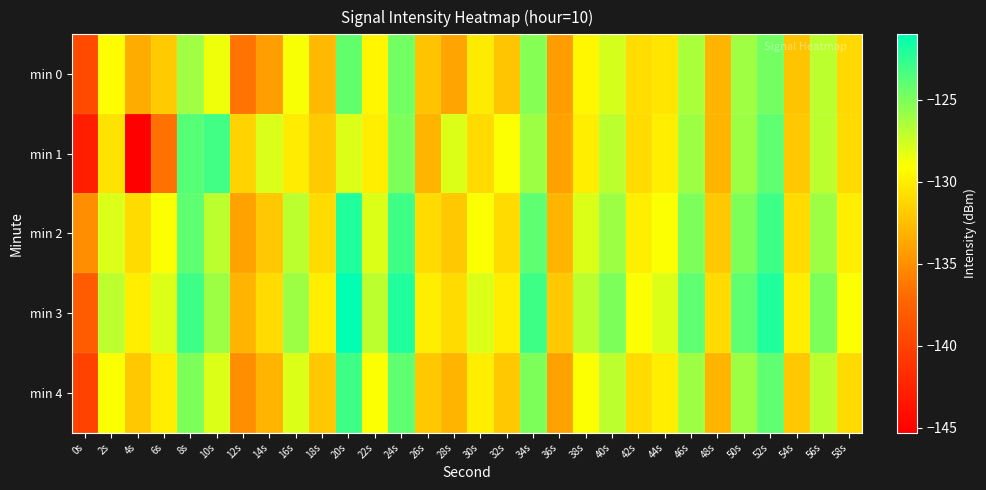

Reading left to right, transcribe all the data shown in this chart.

min 0: 0s=-139.4	2s=-129.2	4s=-133.5	6s=-131.9	8s=-126.1	10s=-128.6	12s=-136.4	14s=-134.2	16s=-128.9	18s=-132.8	20s=-124.1	22s=-129.6	24s=-124.6	26s=-132.3	28s=-133.9	30s=-130.1	32s=-132.2	34s=-125.3	36s=-134.3	38s=-129.5	40s=-127.8	42s=-130.9	44s=-130.5	46s=-126.4	48s=-133.1	50s=-126.1	52s=-124.7	54s=-132.2	56s=-127.0	58s=-131.1
min 1: 0s=-142.8	2s=-130.6	4s=-145.3	6s=-136.6	8s=-123.7	10s=-123.1	12s=-131.4	14s=-128.0	16s=-130.1	18s=-131.9	20s=-128.0	22s=-130.0	24s=-125.0	26s=-133.0	28s=-128.0	30s=-131.0	32s=-129.0	34s=-126.0	36s=-134.0	38s=-130.0	40s=-127.0	42s=-131.0	44s=-130.0	46s=-126.0	48s=-133.0	50s=-126.0	52s=-124.0	54s=-132.0	56s=-127.0	58s=-131.0
min 2: 0s=-135.0	2s=-128.0	4s=-131.0	6s=-129.0	8s=-124.0	10s=-127.0	12s=-134.0	14s=-132.0	16s=-127.0	18s=-131.0	20s=-122.0	22s=-128.0	24s=-123.0	26s=-131.0	28s=-132.0	30s=-129.0	32s=-131.0	34s=-124.0	36s=-133.0	38s=-128.0	40s=-126.0	42s=-130.0	44s=-129.0	46s=-125.0	48s=-132.0	50s=-125.0	52s=-123.0	54s=-131.0	56s=-126.0	58s=-130.0
min 3: 0s=-138.0	2s=-127.0	4s=-130.0	6s=-128.0	8s=-123.0	10s=-126.0	12s=-133.0	14s=-131.0	16s=-126.0	18s=-130.0	20s=-121.0	22s=-127.0	24s=-122.0	26s=-130.0	28s=-131.0	30s=-128.0	32s=-130.0	34s=-123.0	36s=-132.0	38s=-127.0	40s=-125.0	42s=-129.0	44s=-128.0	46s=-124.0	48s=-131.0	50s=-124.0	52s=-122.0	54s=-130.0	56s=-125.0	58s=-129.0
min 4: 0s=-140.0	2s=-129.0	4s=-132.0	6s=-130.0	8s=-125.0	10s=-128.0	12s=-135.0	14s=-133.0	16s=-128.0	18s=-132.0	20s=-123.0	22s=-129.0	24s=-124.0	26s=-132.0	28s=-133.0	30s=-130.0	32s=-132.0	34s=-125.0	36s=-134.0	38s=-129.0	40s=-127.0	42s=-131.0	44s=-130.0	46s=-126.0	48s=-133.0	50s=-126.0	52s=-124.0	54s=-132.0	56s=-127.0	58s=-131.0